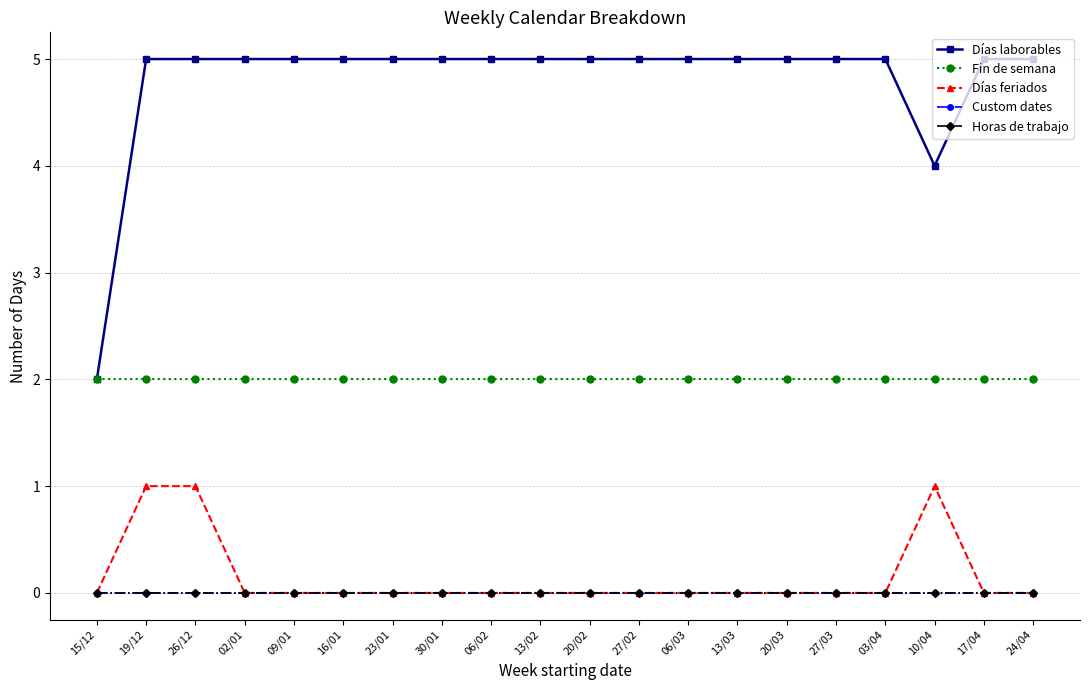

Is it true that Días feriados equals -1 at 23/01?

False